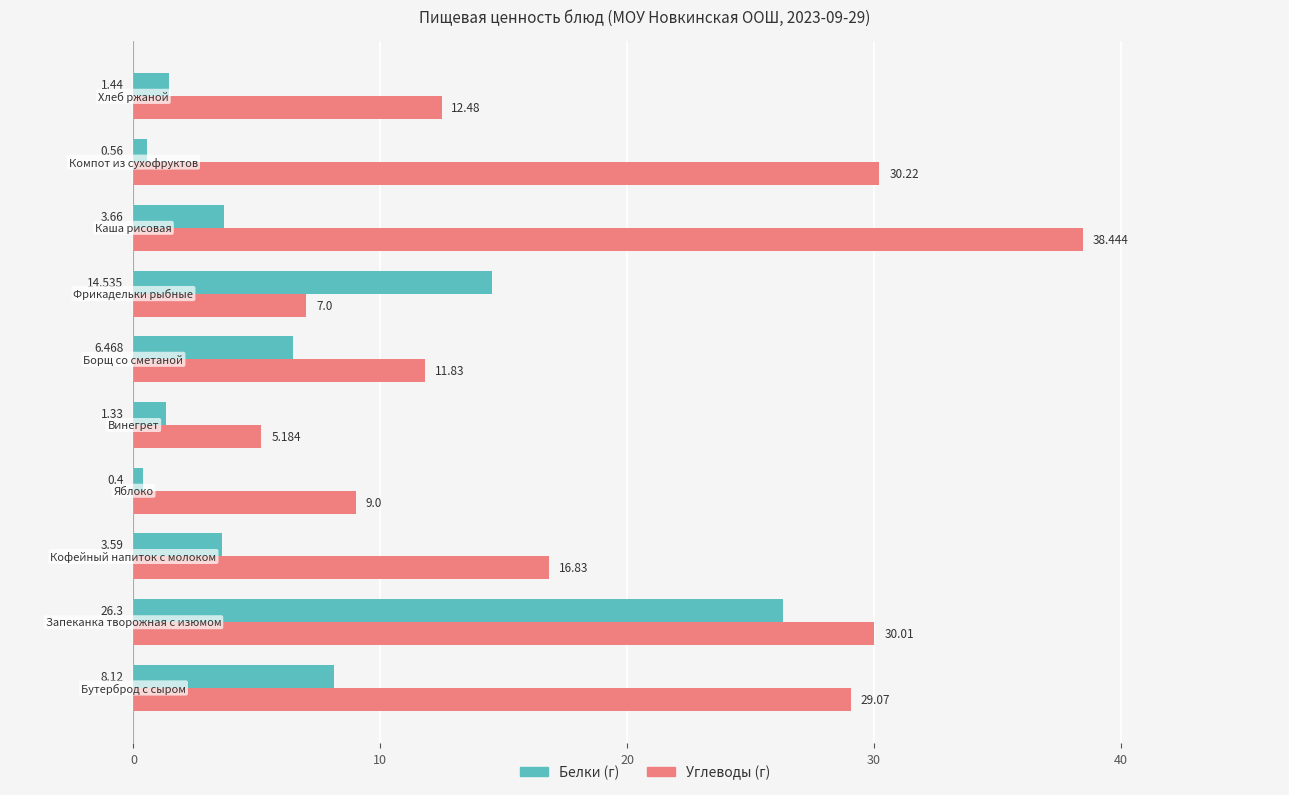

How many series are shown in this chart?

2